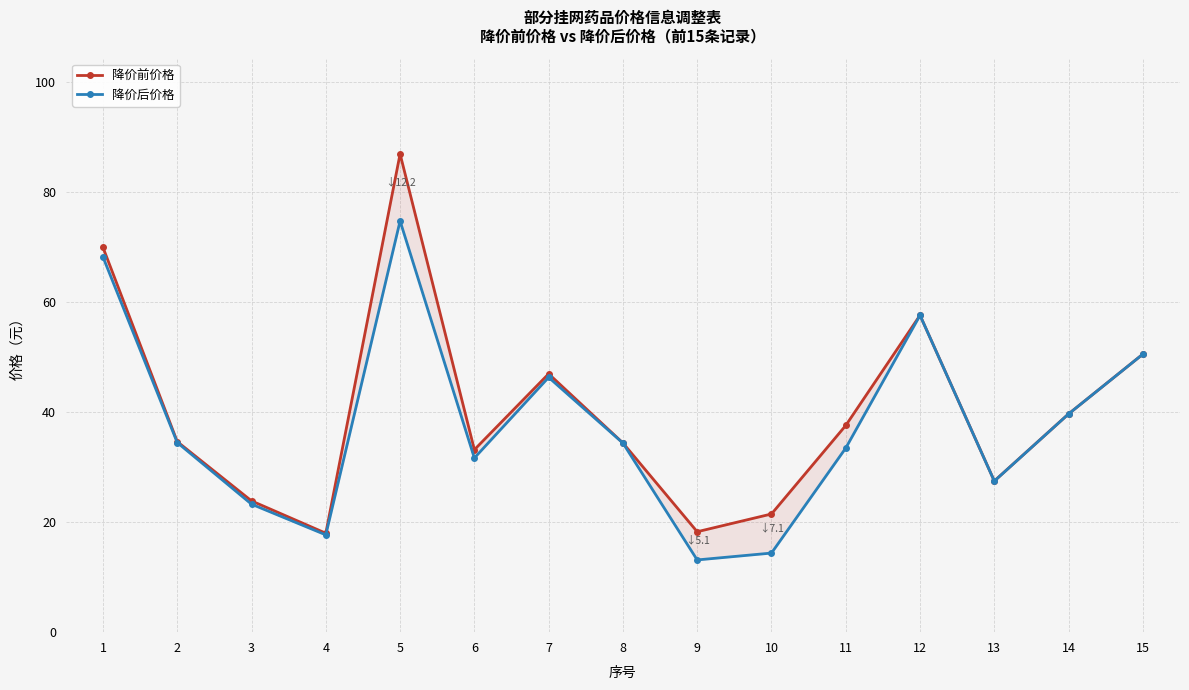

What is the difference between the maximum and minimum values in the 降价后价格 series?

61.7